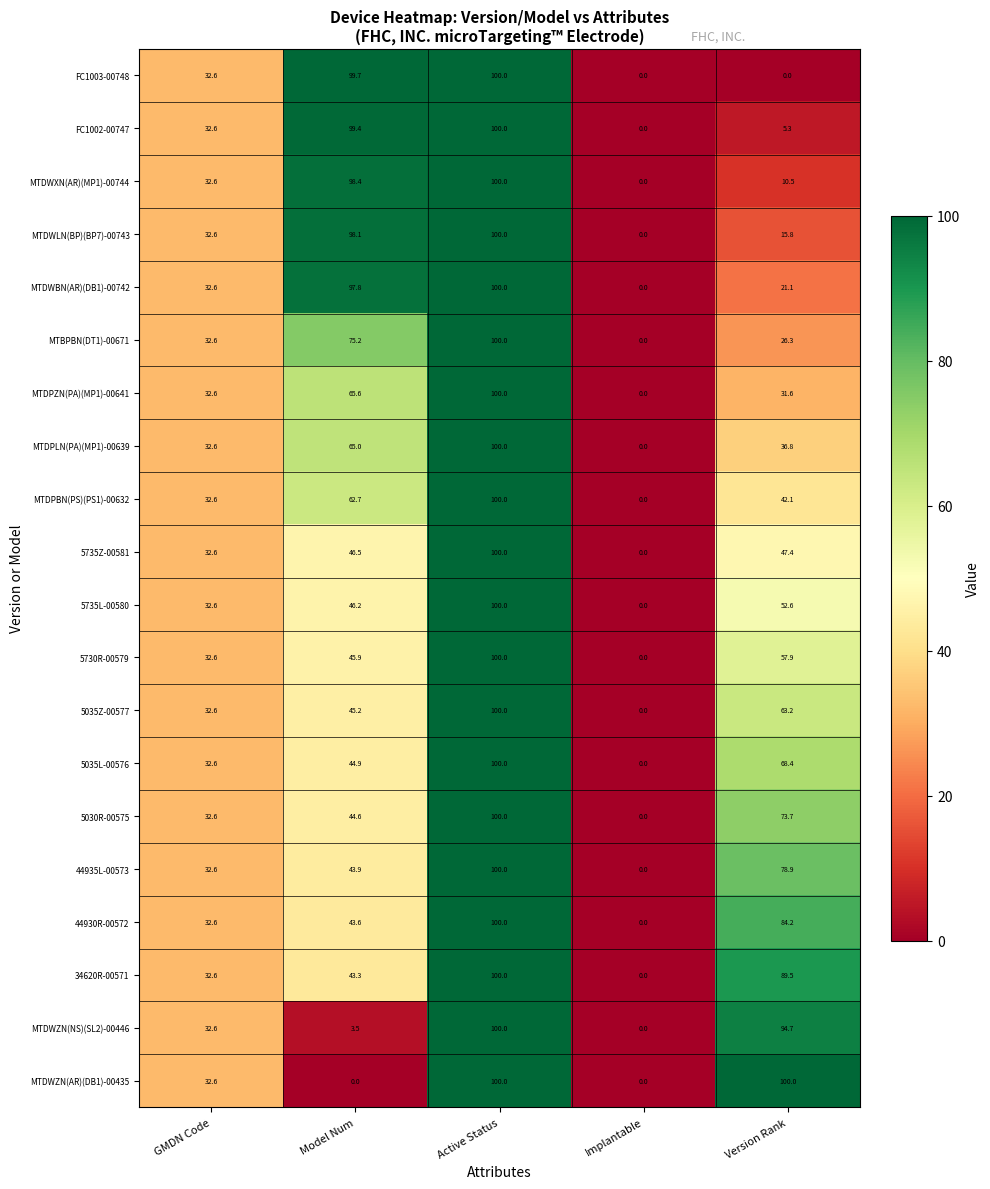

List the labels in order of MTBPBN(DT1)-00671 value, smallest first.

Implantable, Version Rank, GMDN Code, Model Num, Active Status